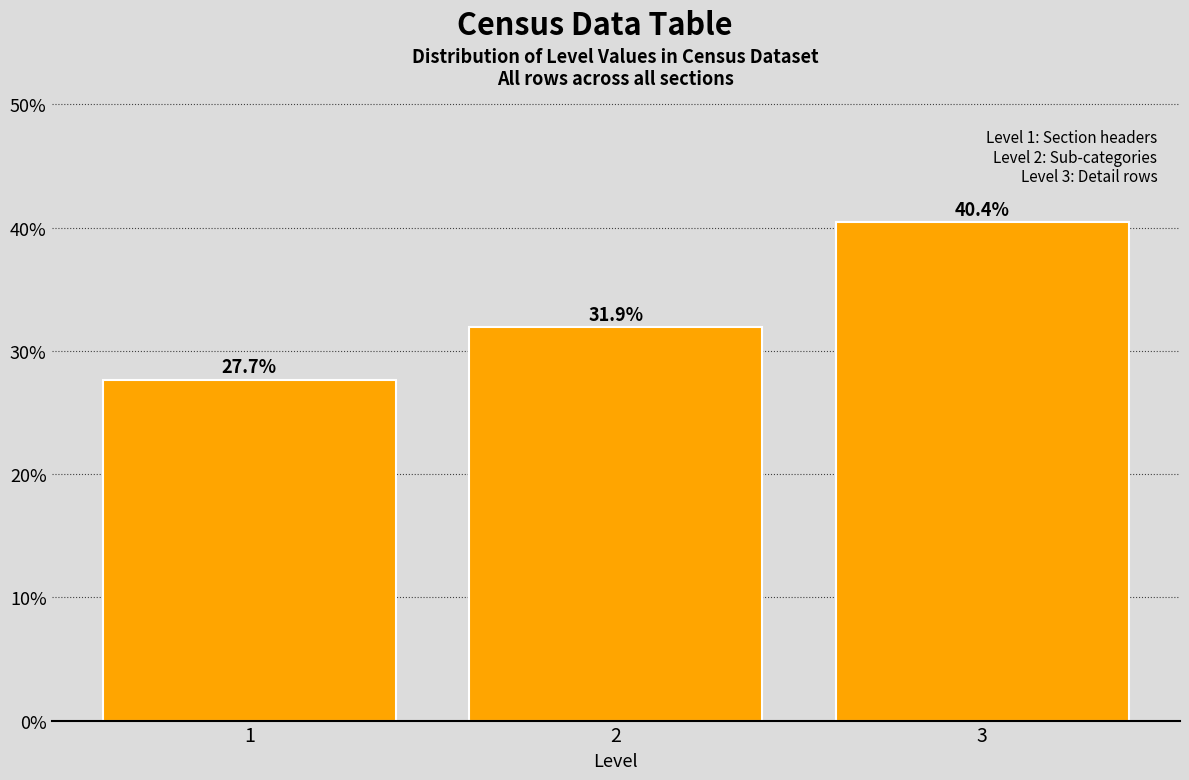

Reading left to right, transcribe all the data shown in this chart.

27.7	31.9	40.4